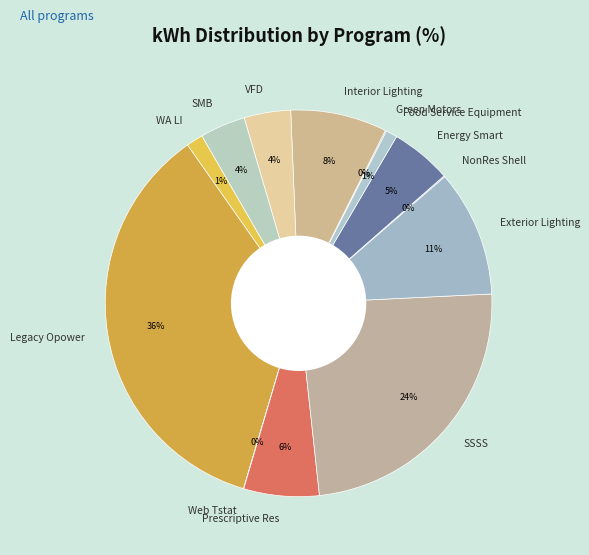

To the nearest percent, what is the average slice percentage?

8%